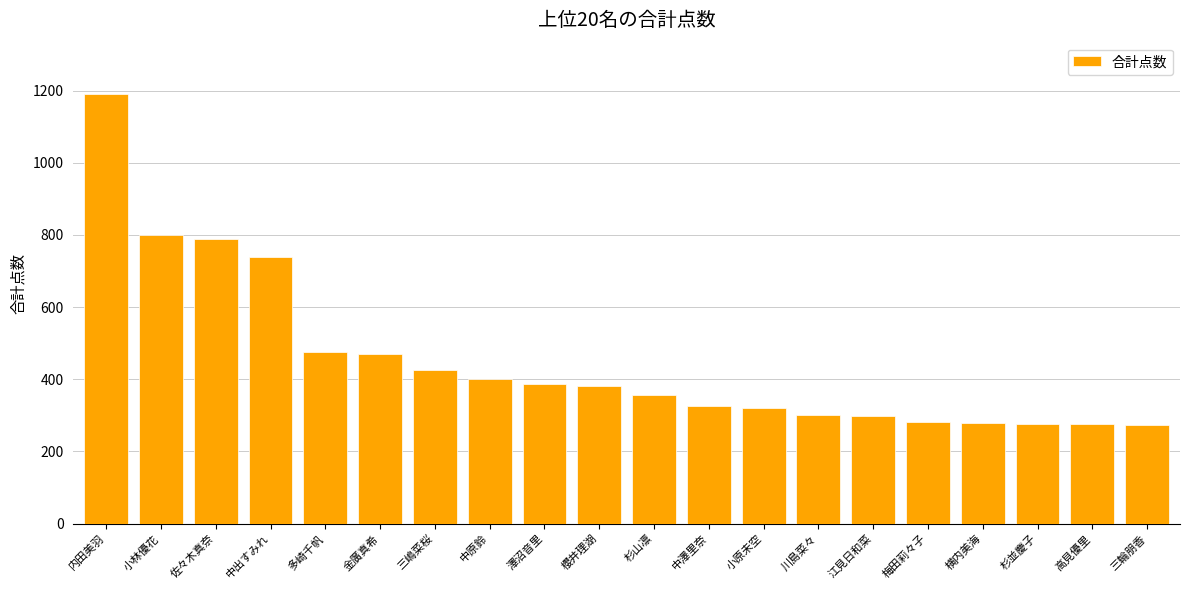

What is the difference between the maximum and minimum values?

918